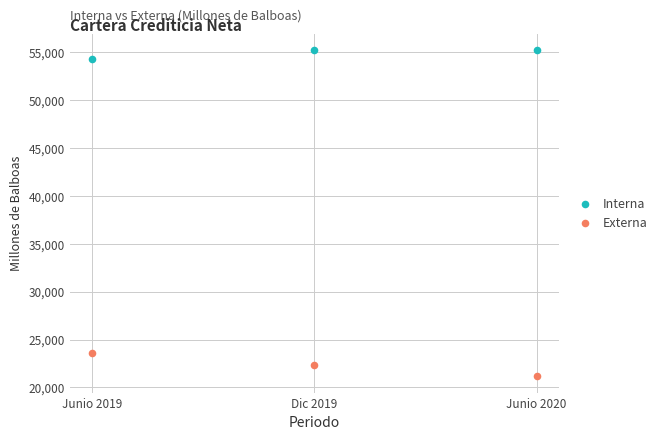

Across all series, what Y value is closest to 38188?

23618.1